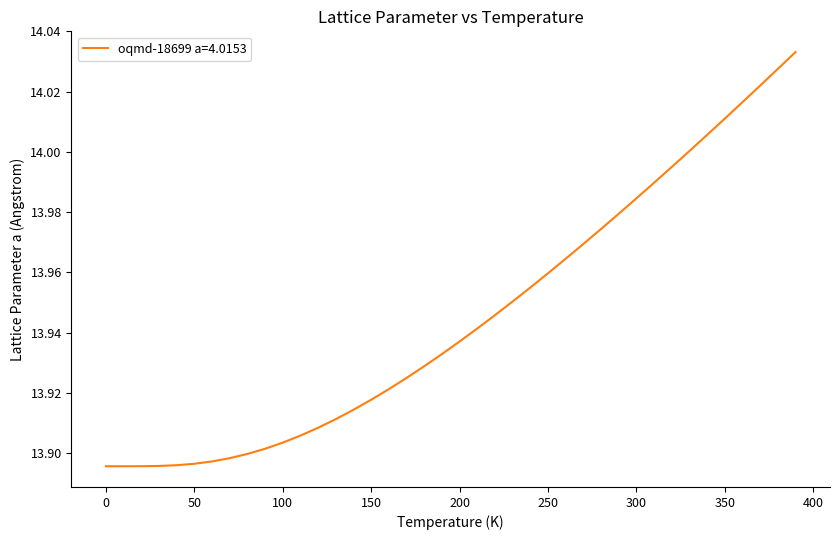

What is the smallest value displayed?

13.9